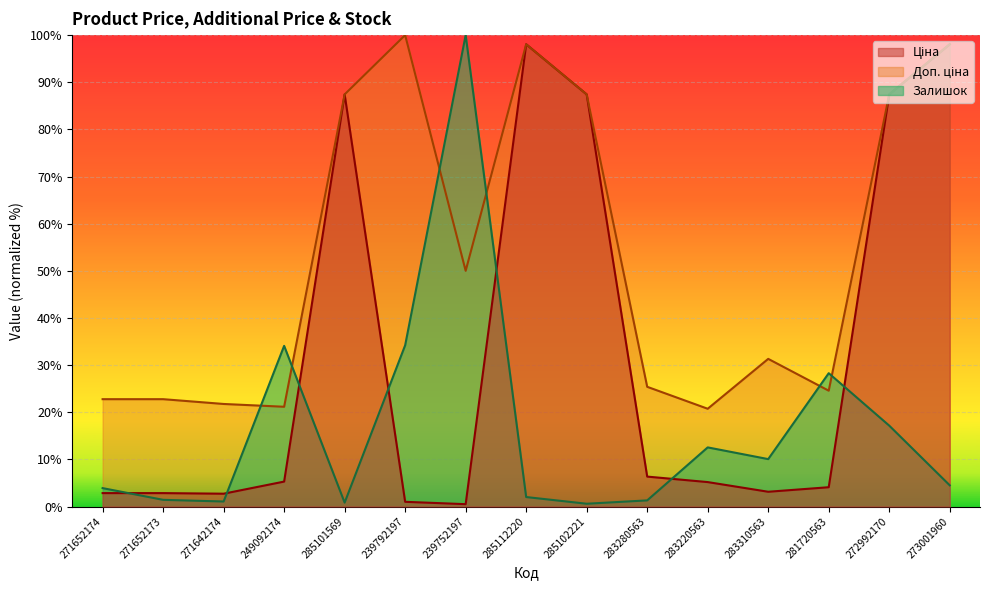

What is the difference between the maximum and minimum values in the Доп. ціна series?

79.3